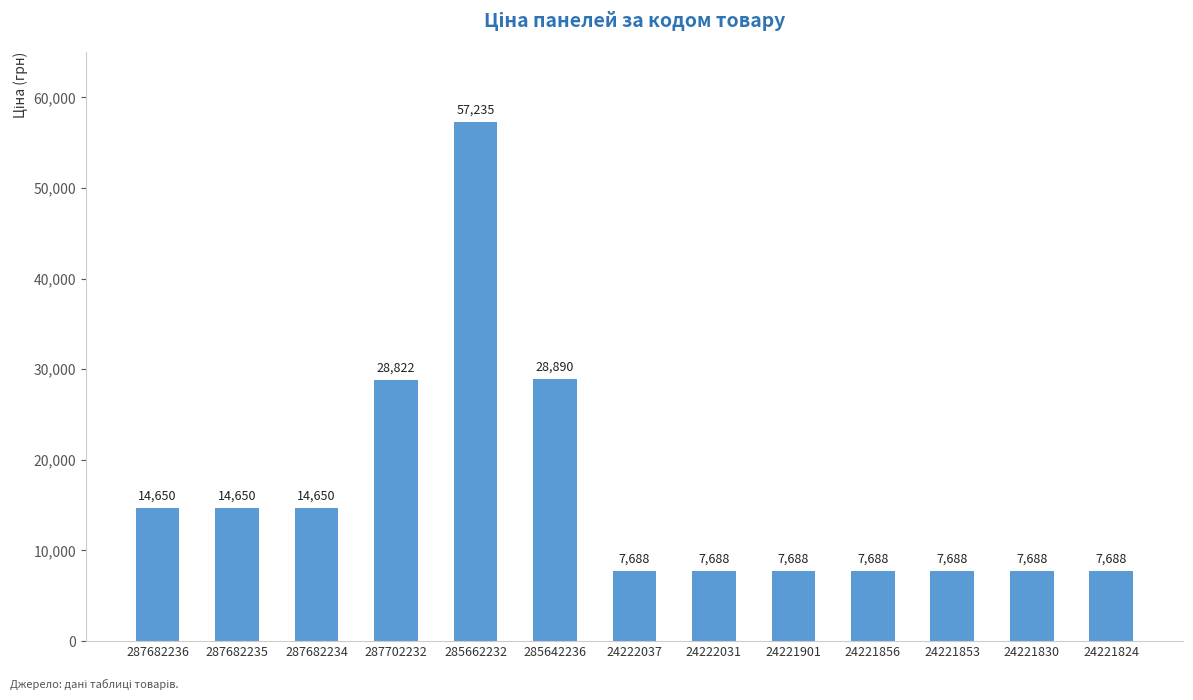

What is the value of the 11th bar from the left?

7688.0